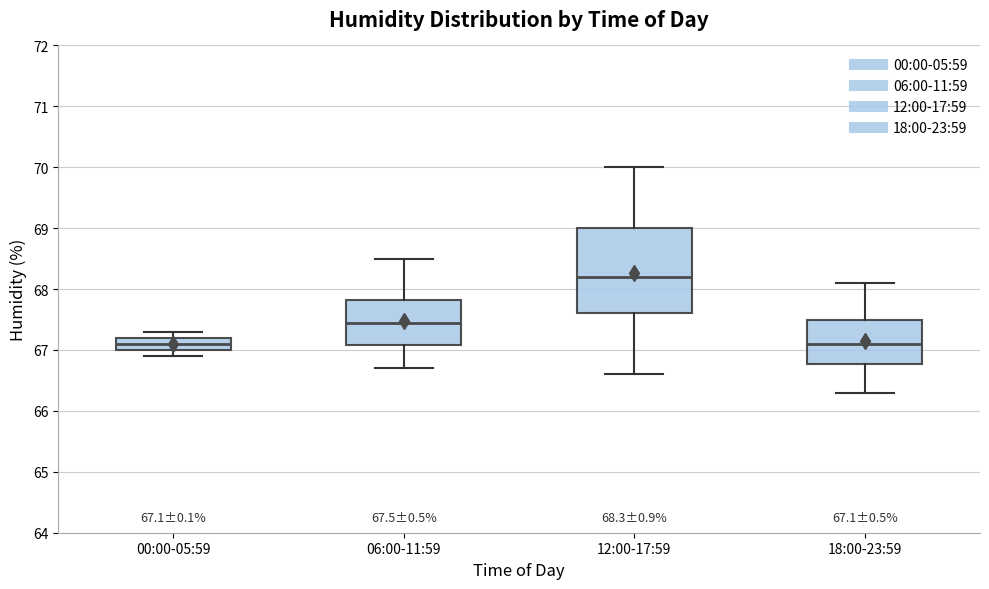

Which box is the tallest, from its lower edge to its upper edge?

12:00-17:59